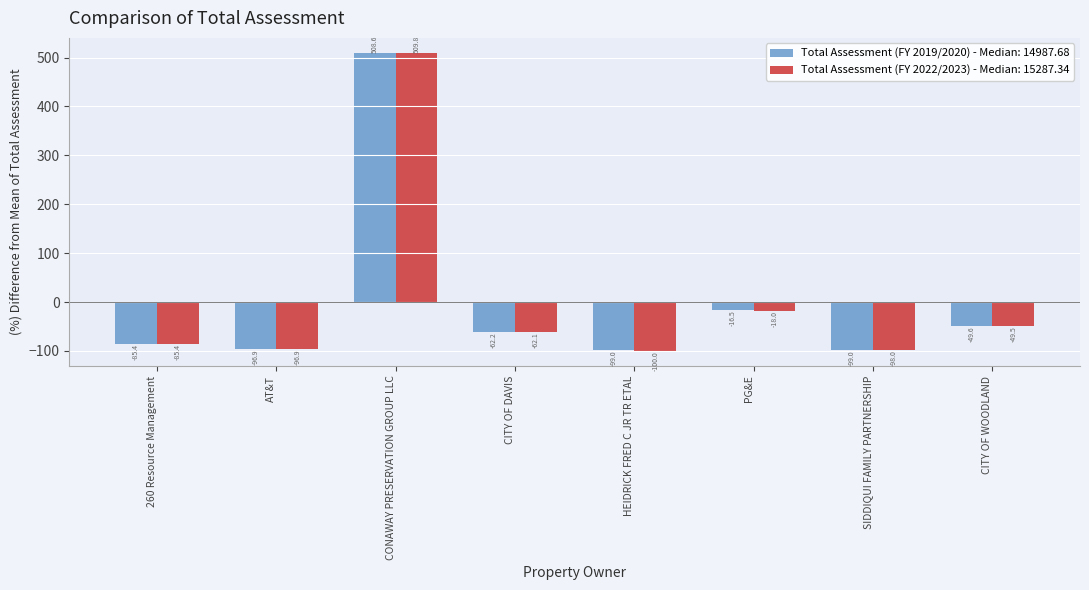

Reading left to right, what are all the values shown in this chart?

Total Assessment (FY 2019/2020) - Median: 14987.68: -85.4	-96.9	508.6	-62.2	-99.0	-16.5	-99.0	-49.6
Total Assessment (FY 2022/2023) - Median: 15287.34: -85.4	-96.9	509.8	-62.1	-100.0	-18.0	-98.0	-49.5